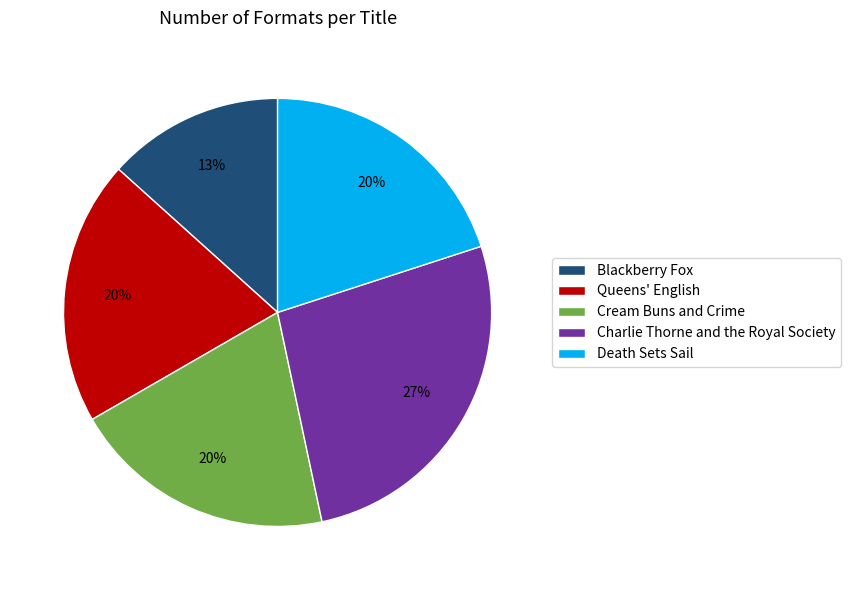

Is it true that Cream Buns and Crime is 34% of the pie?

False